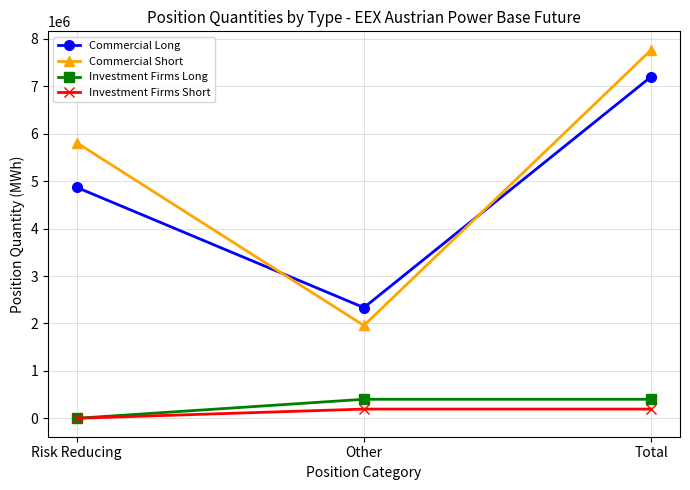

Reading left to right, extract all data points from this chart.

Commercial Long: 4870929	2333766	7204695
Commercial Short: 5813804	1956621	7770425
Investment Firms Long: 0	400923	400923
Investment Firms Short: 0	194339	194339